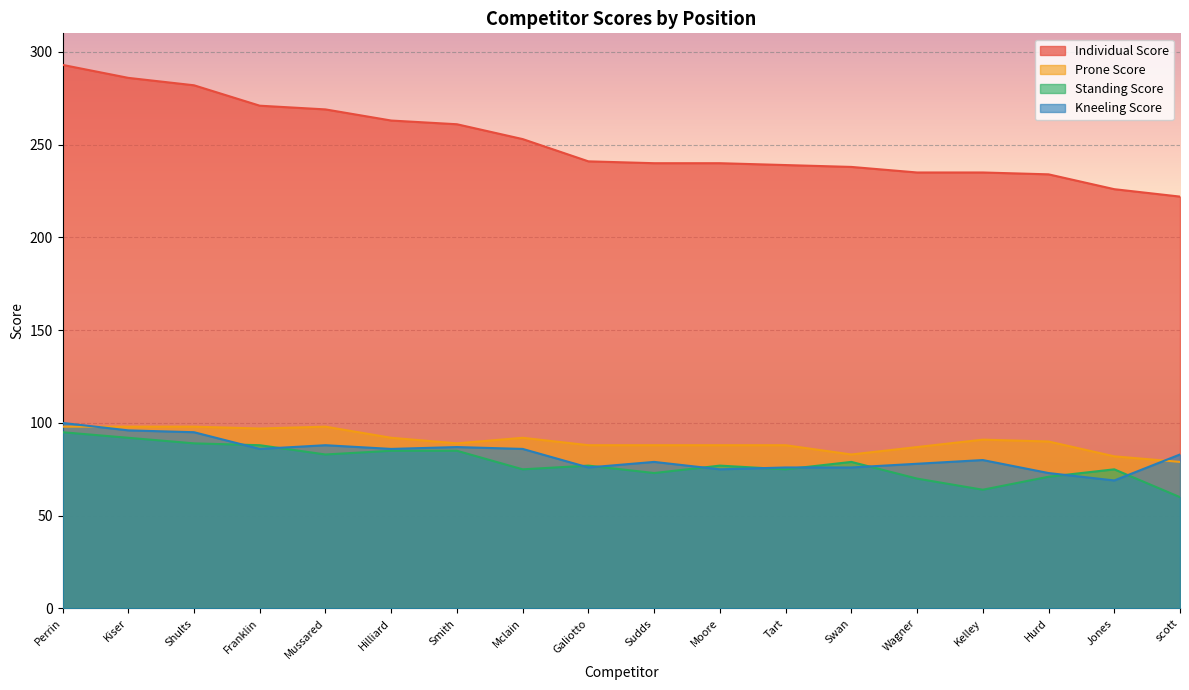

Which category has the lowest value in the Prone Score series?

scott